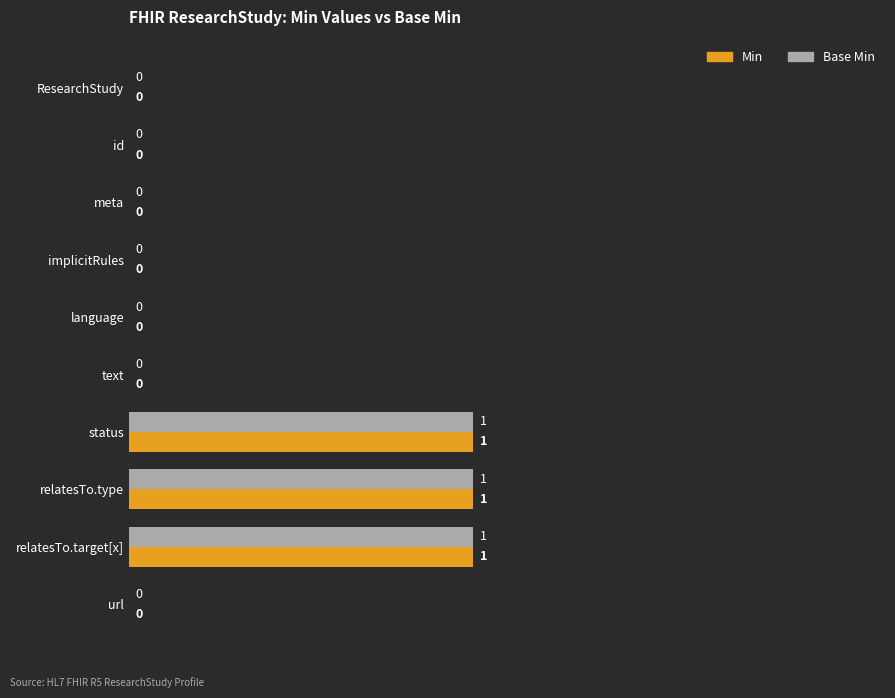

What is the sum of all Base Min values?

3